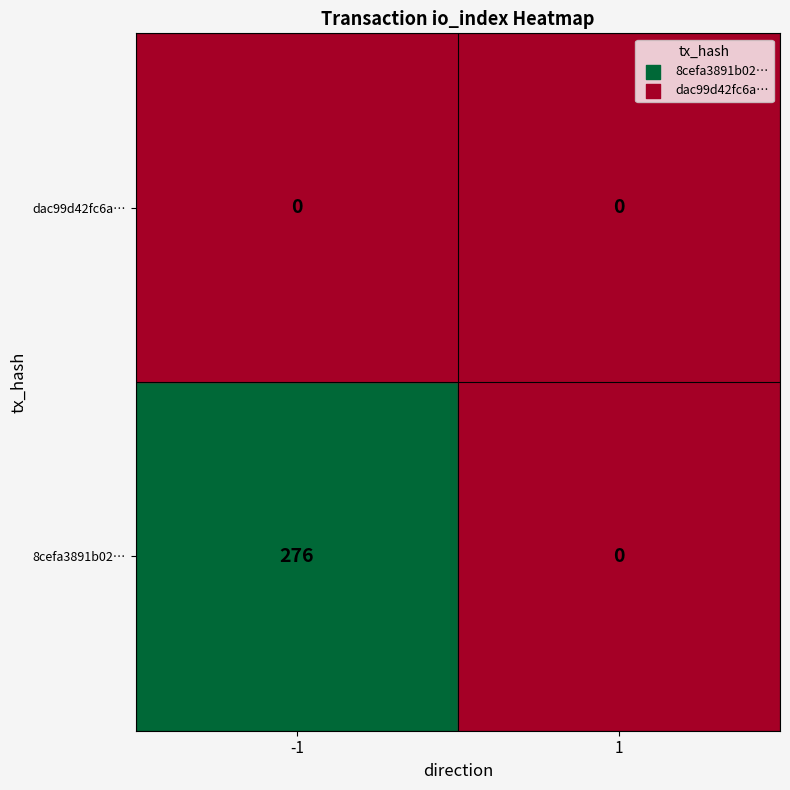

Reading right to left, list all the values displayed in this chart.

8cefa3891b02bcf938b821a17d9fa607ab2525b: 0	276
dac99d42fc6ae5dde350001af2272c4d4d871e9: 0	0